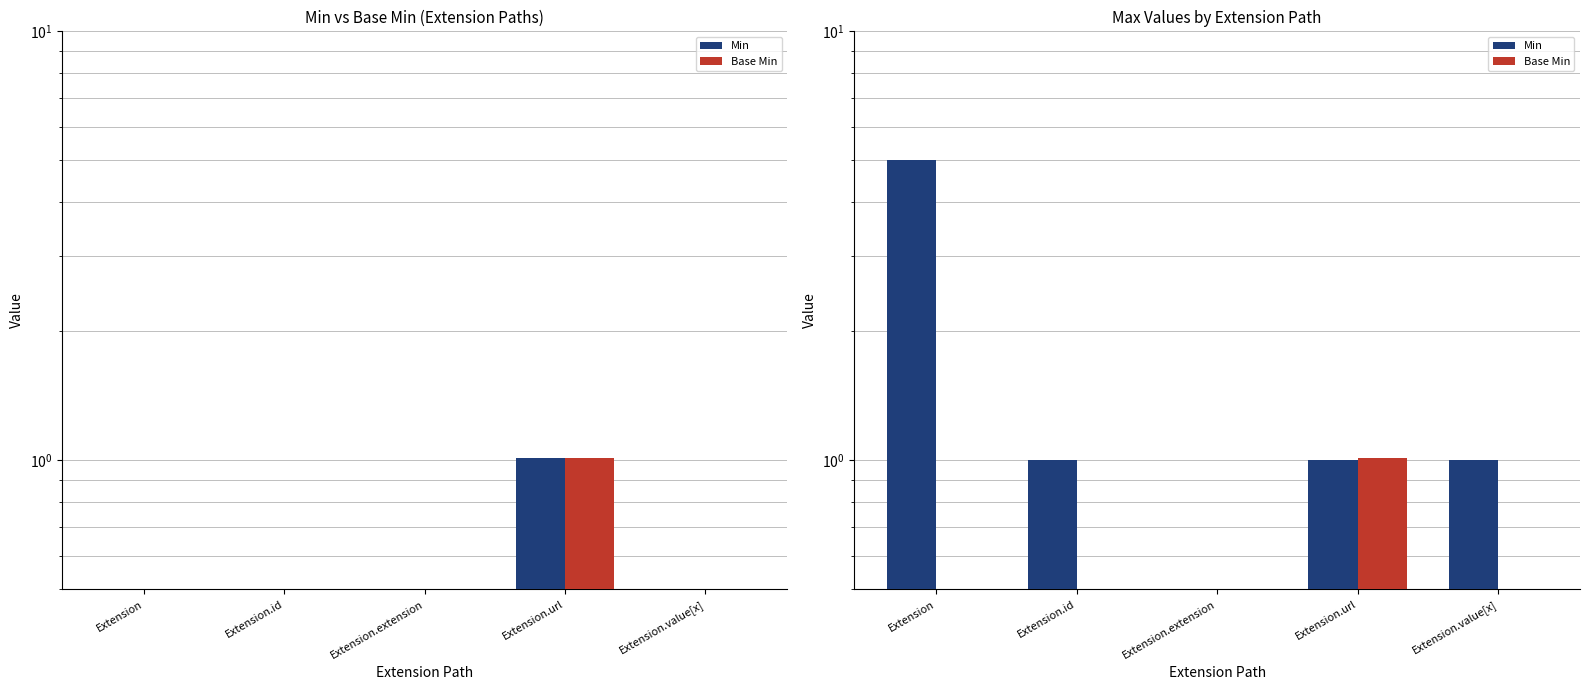

What is the difference between the second highest and minimum values in the Min series?

1.0